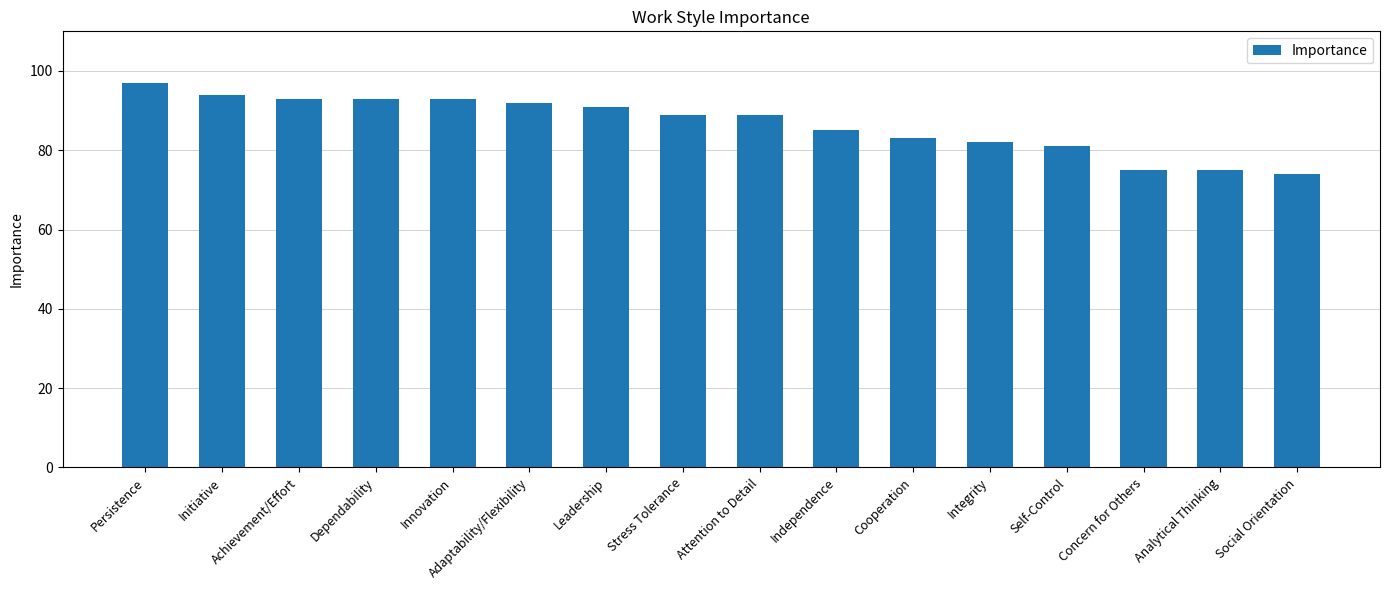

Reading right to left, what are all the values shown in this chart?

Social Orientation=74	Analytical Thinking=75	Concern for Others=75	Self-Control=81	Integrity=82	Cooperation=83	Independence=85	Attention to Detail=89	Stress Tolerance=89	Leadership=91	Adaptability/Flexibility=92	Innovation=93	Dependability=93	Achievement/Effort=93	Initiative=94	Persistence=97